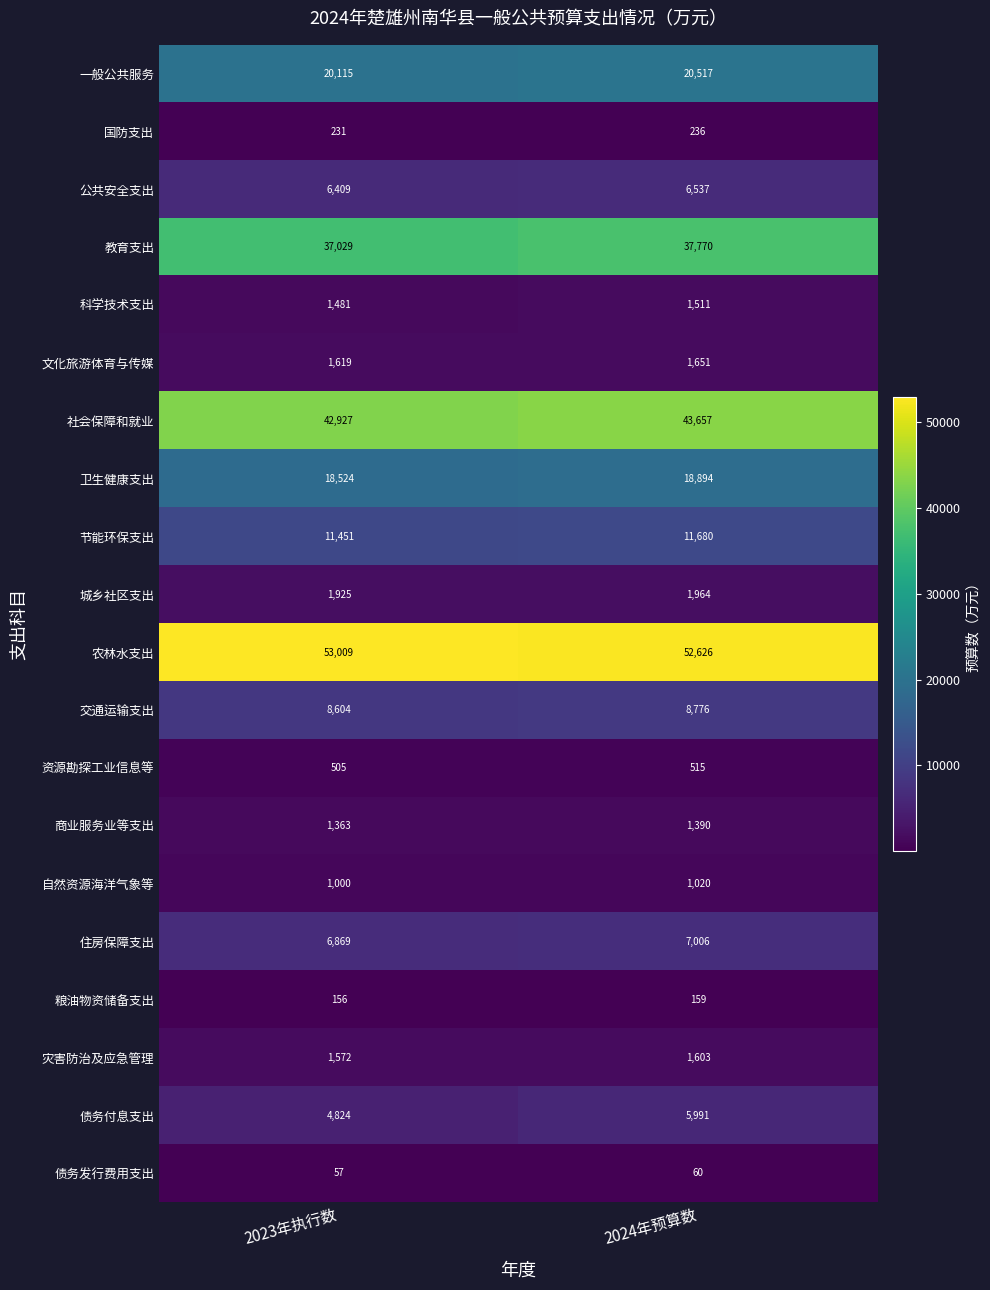

True or false: 资源勘探工业信息等 has a value of 672 at 2023年执行数.

False